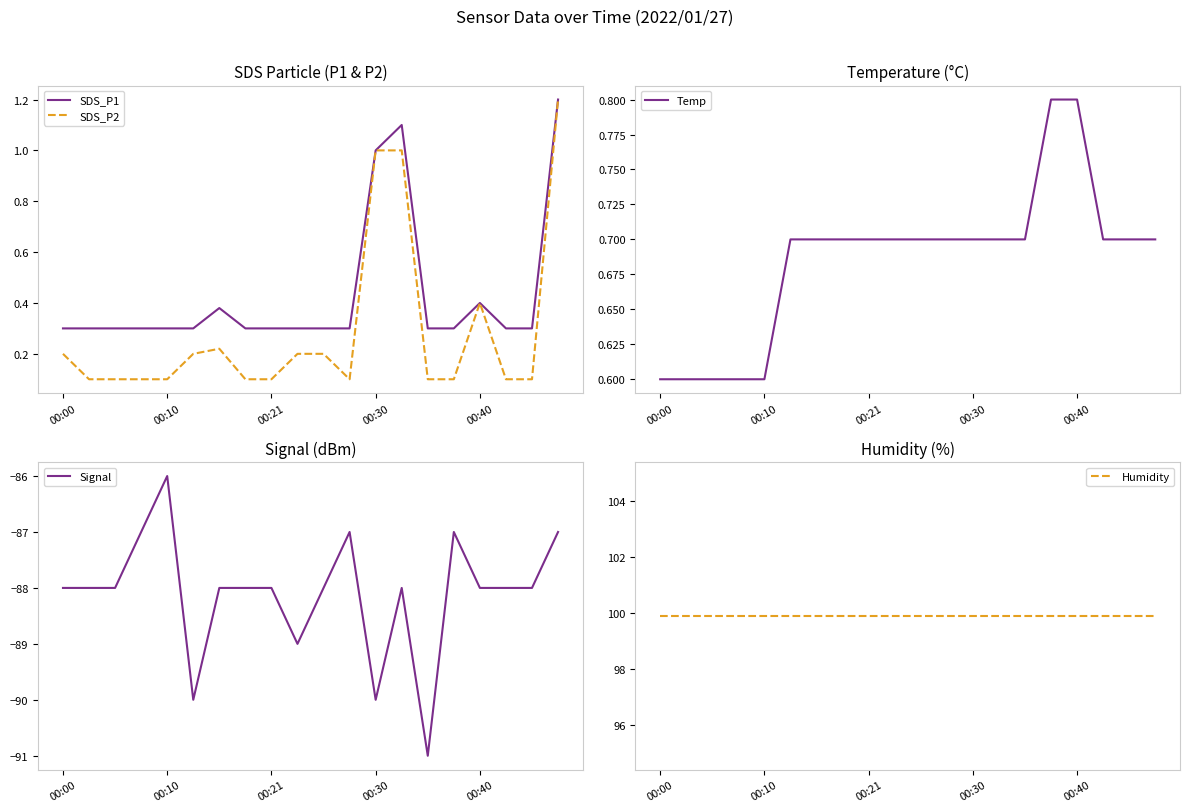

What is the highest value of the SDS_P2 series?

1.2